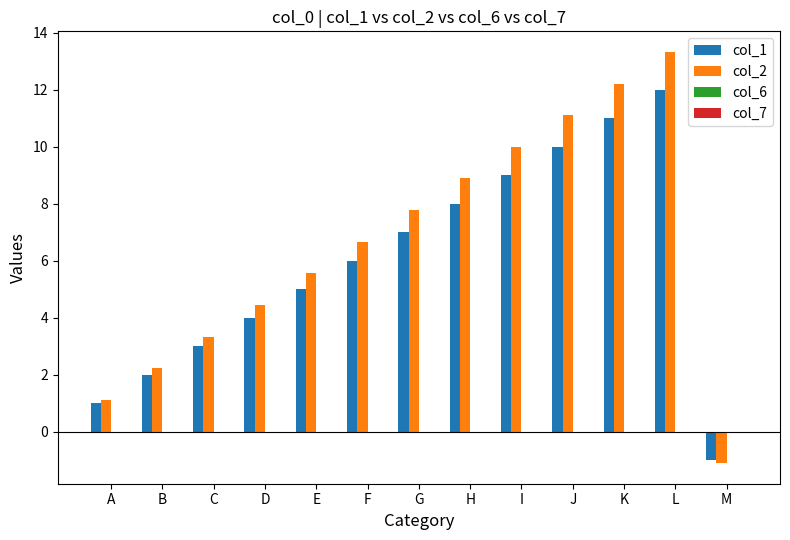

Between A and K, which series saw the biggest shift?

col_2